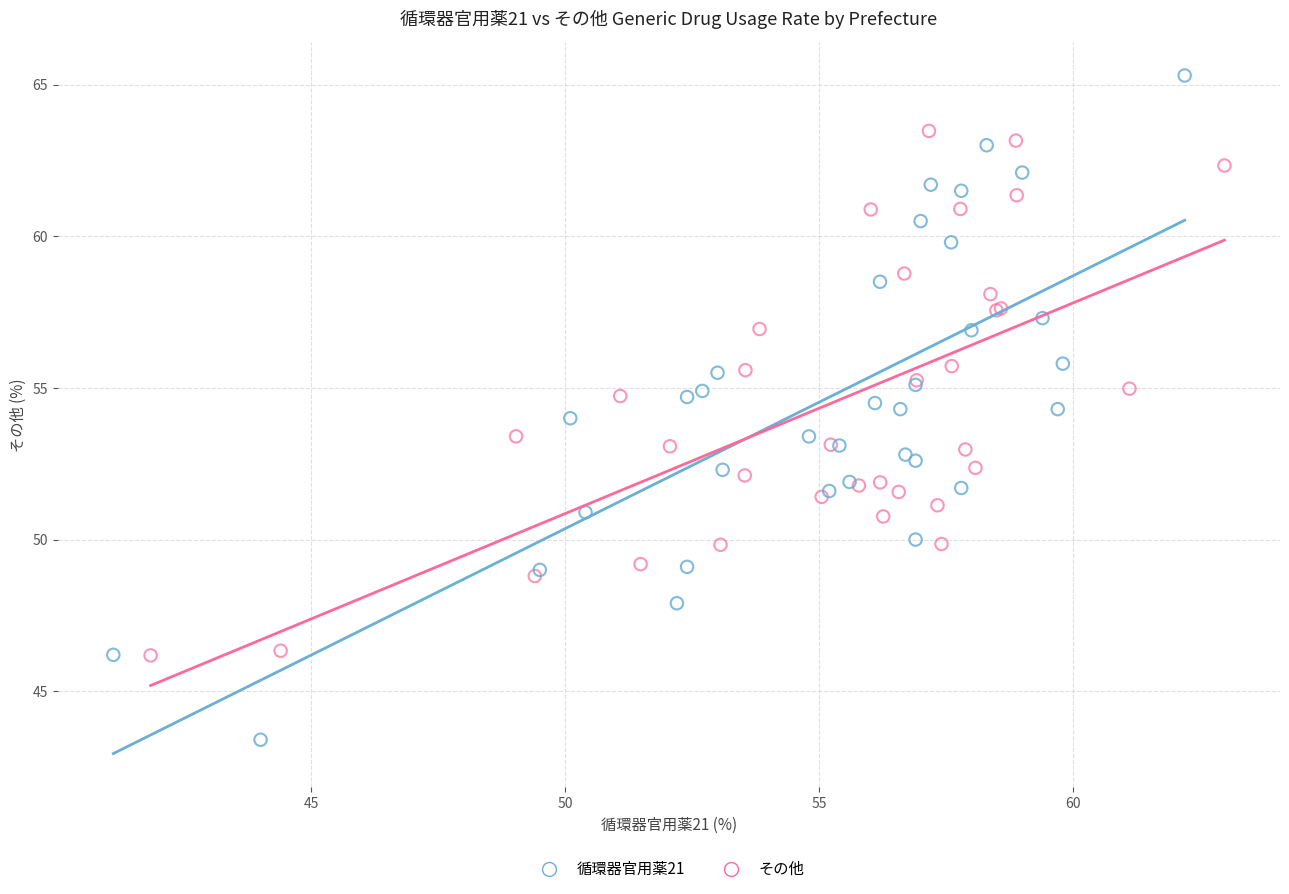

What are all the series names shown in the legend?

循環器官用薬21, その他